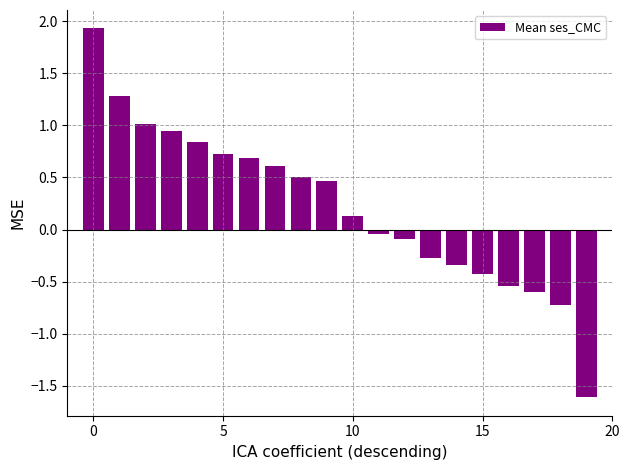

What is the difference between the maximum and minimum values?

3.5